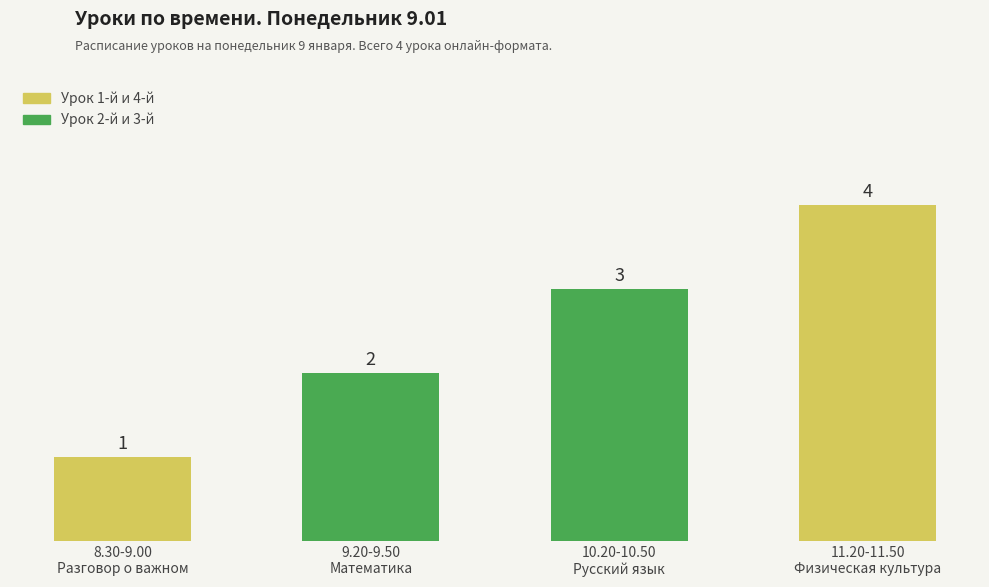

List the labels in order of value, largest first.

11.20-11.50
Физическая культура, 10.20-10.50
Русский язык, 9.20-9.50
Математика, 8.30-9.00
Разговор о важном